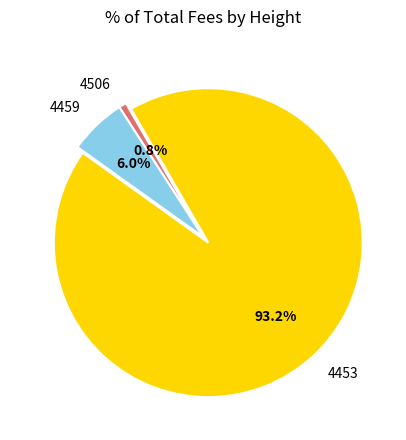

Count the number of slices in the pie.

3